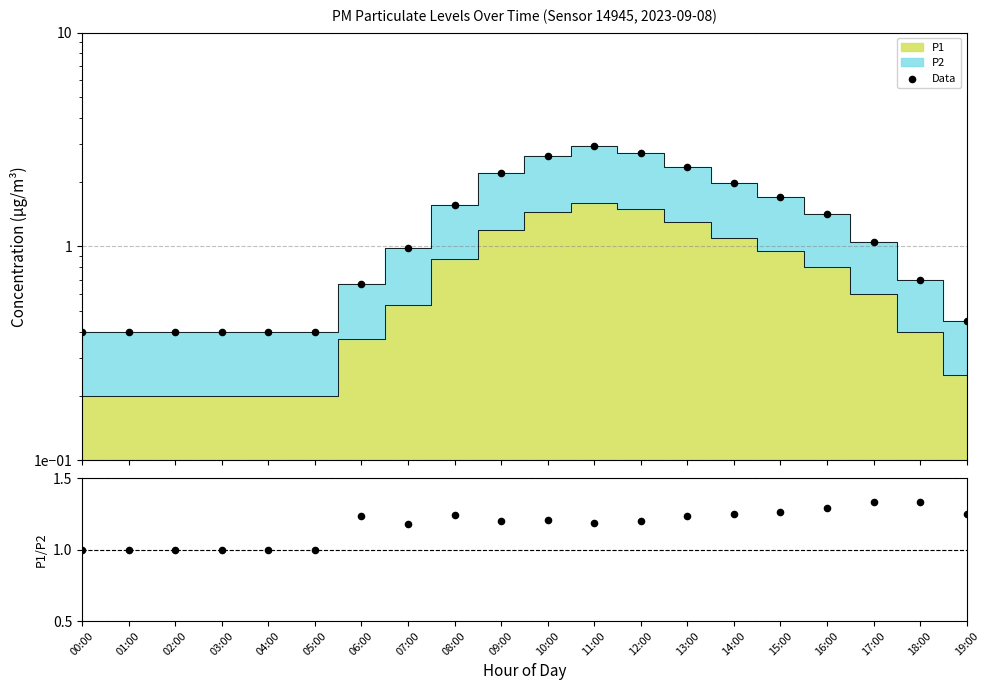

Which series has the widest spread of Y values?

Data